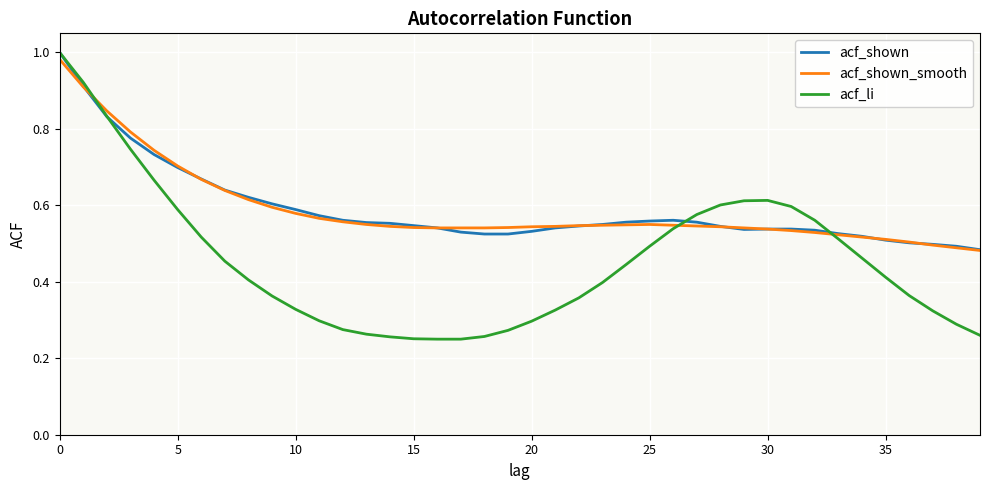

Which series has the widest spread of values?

acf_li